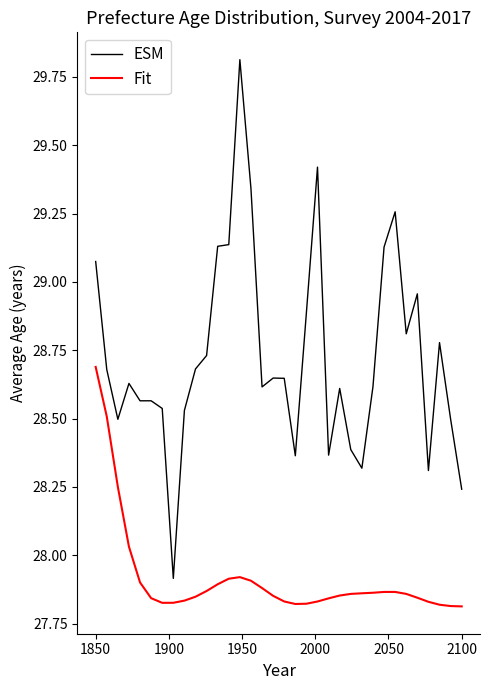

In ESM, how many points are lower than both neighbors (excluding endpoints)?

9